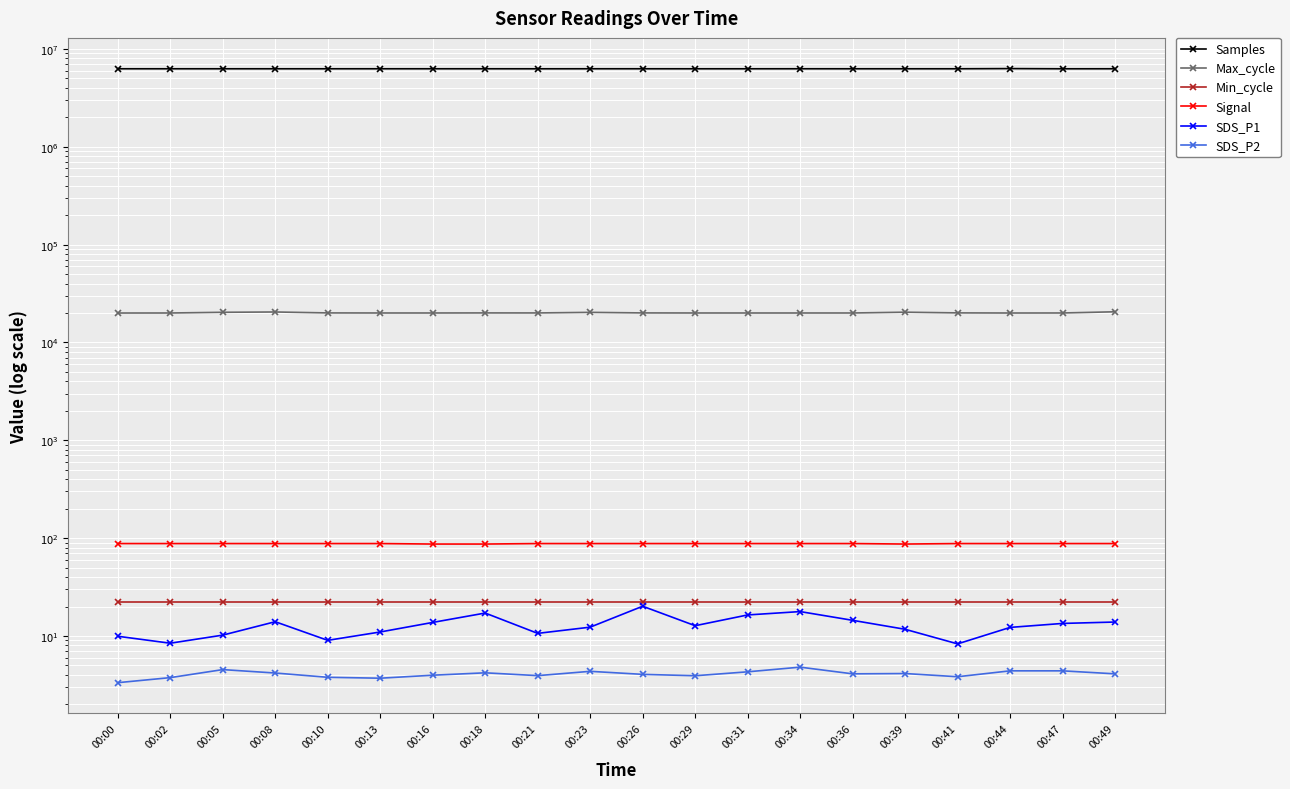

At 00:21, list the series in order from smallest to largest.

SDS_P2, SDS_P1, Min_cycle, Signal, Max_cycle, Samples